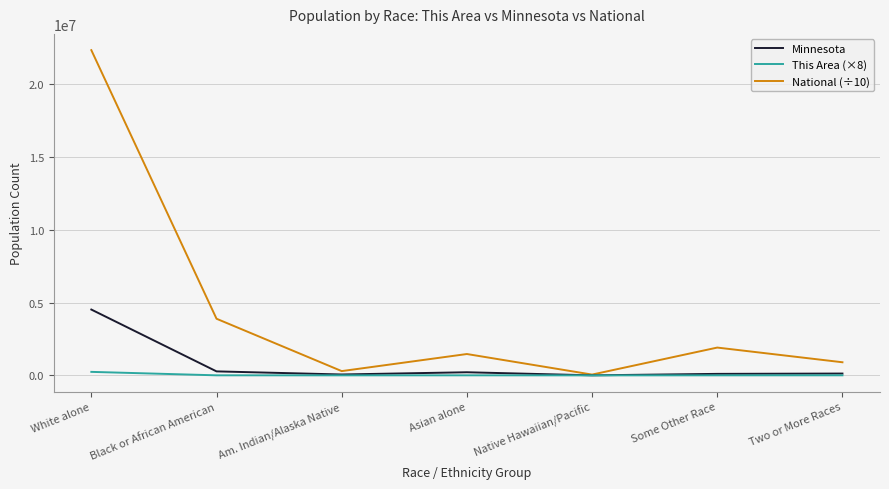

At which label does Minnesota first exceed 125145?

White alone